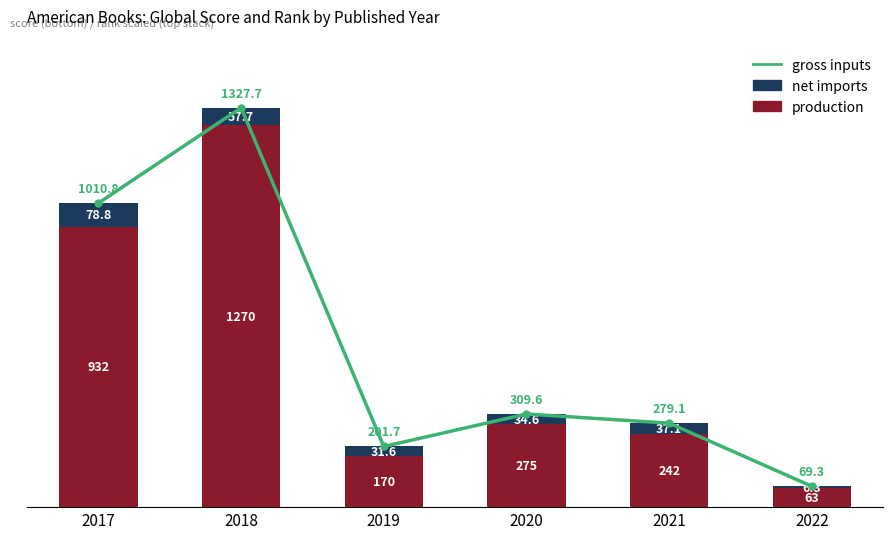

What is the difference between the maximum and minimum values in the production series?

1207.0